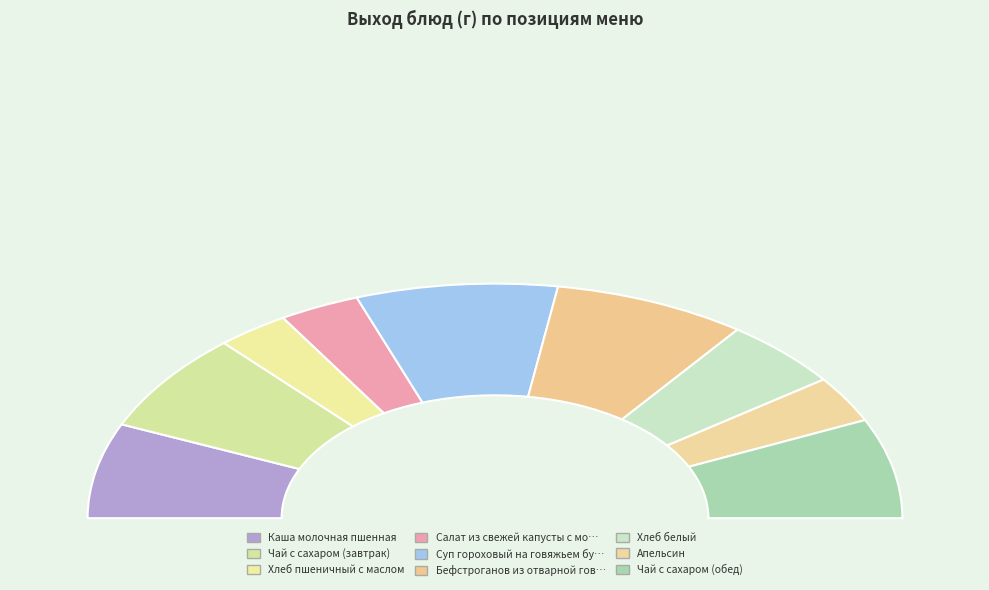

What is the ratio of the value at Хлеб пшеничный с маслом to the value at Бефстроганов из отварной говядины?

0.4